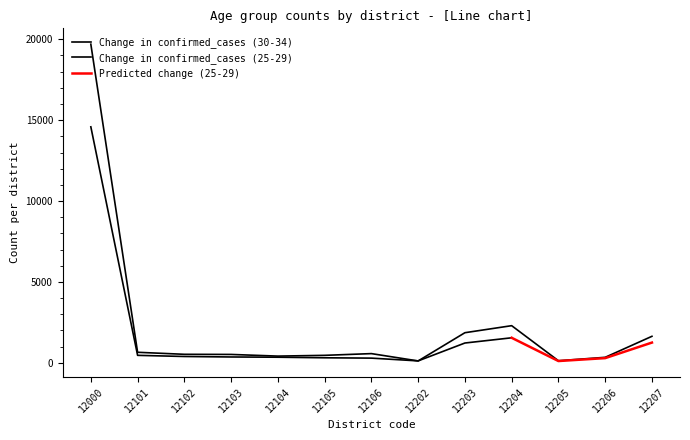

At which category does the chart reach its peak across all series?

12000